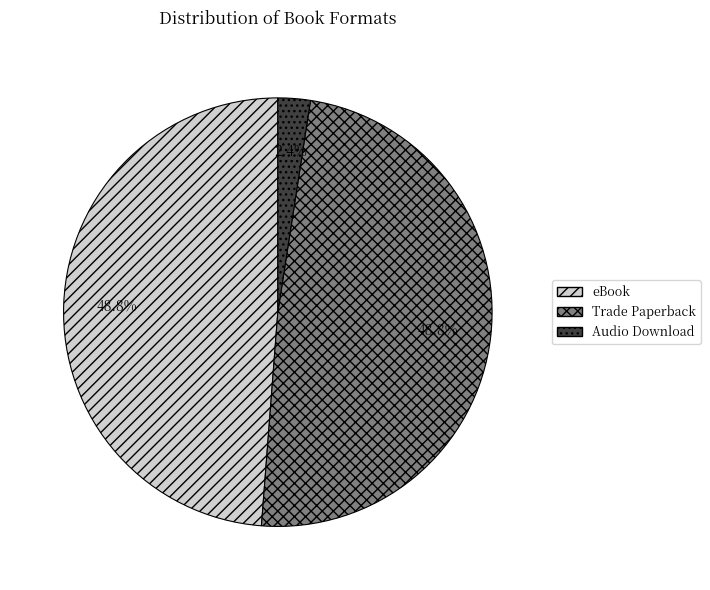

What is the smallest slice in the pie chart?

Audio Download